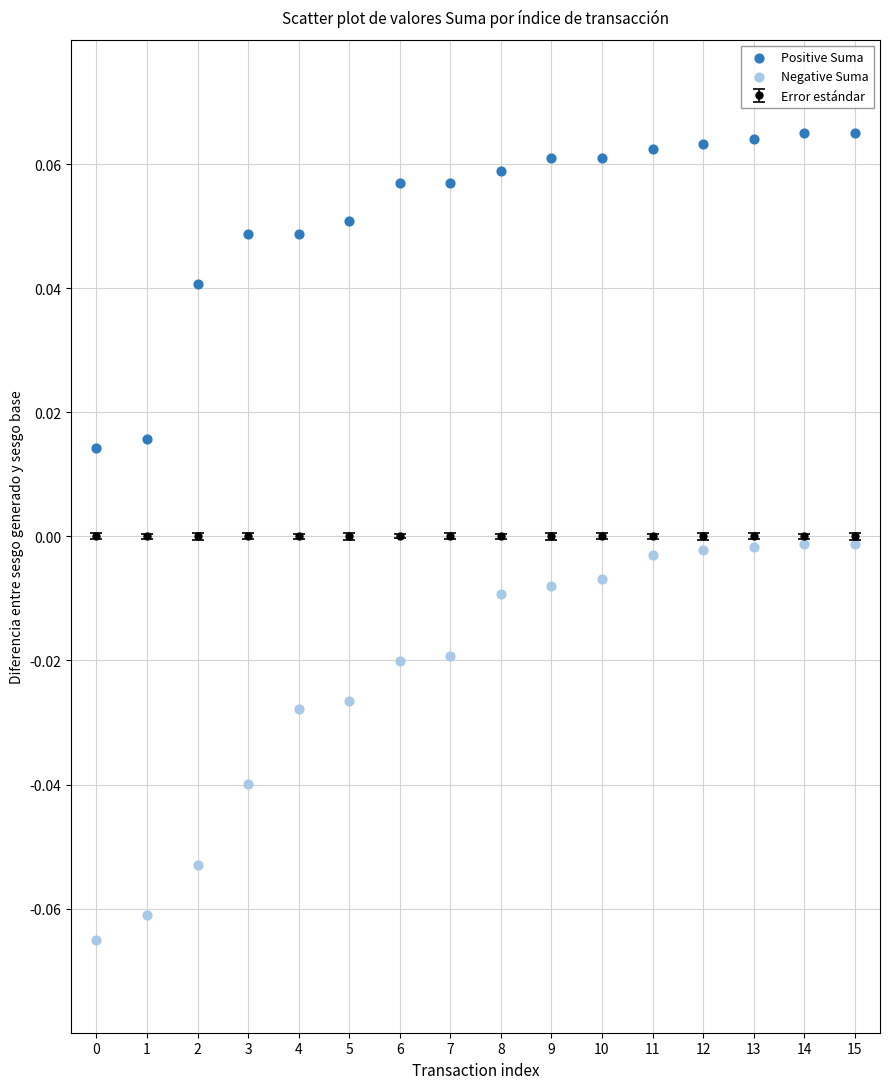

Which series has the largest Y range (max minus min)?

Negative Suma